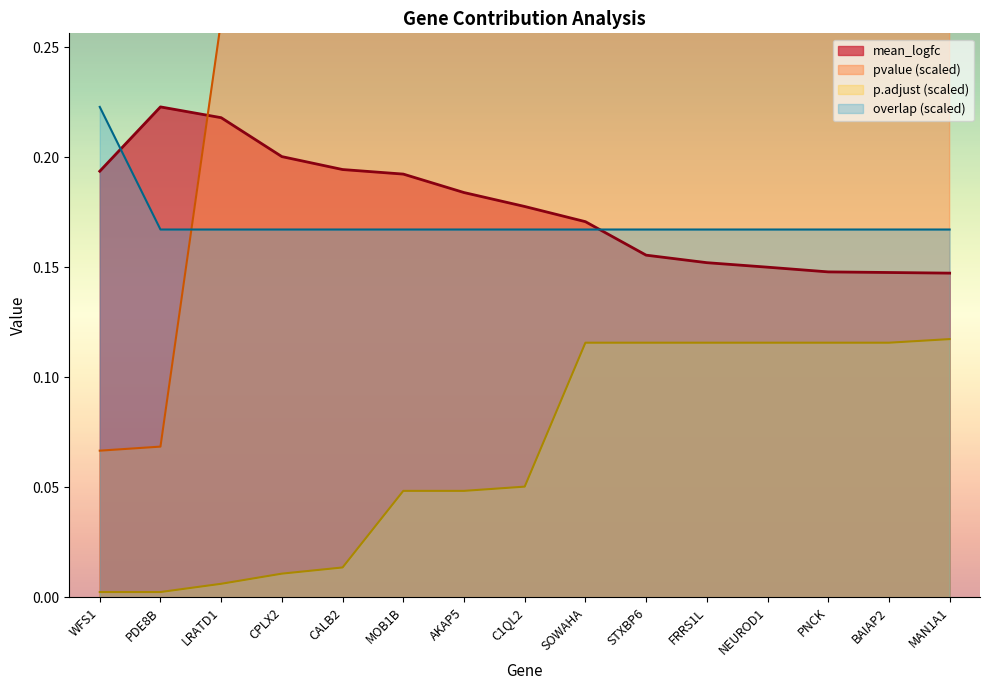

What is the difference between the mean_logfc values at PDE8B and SOWAHA?

0.1